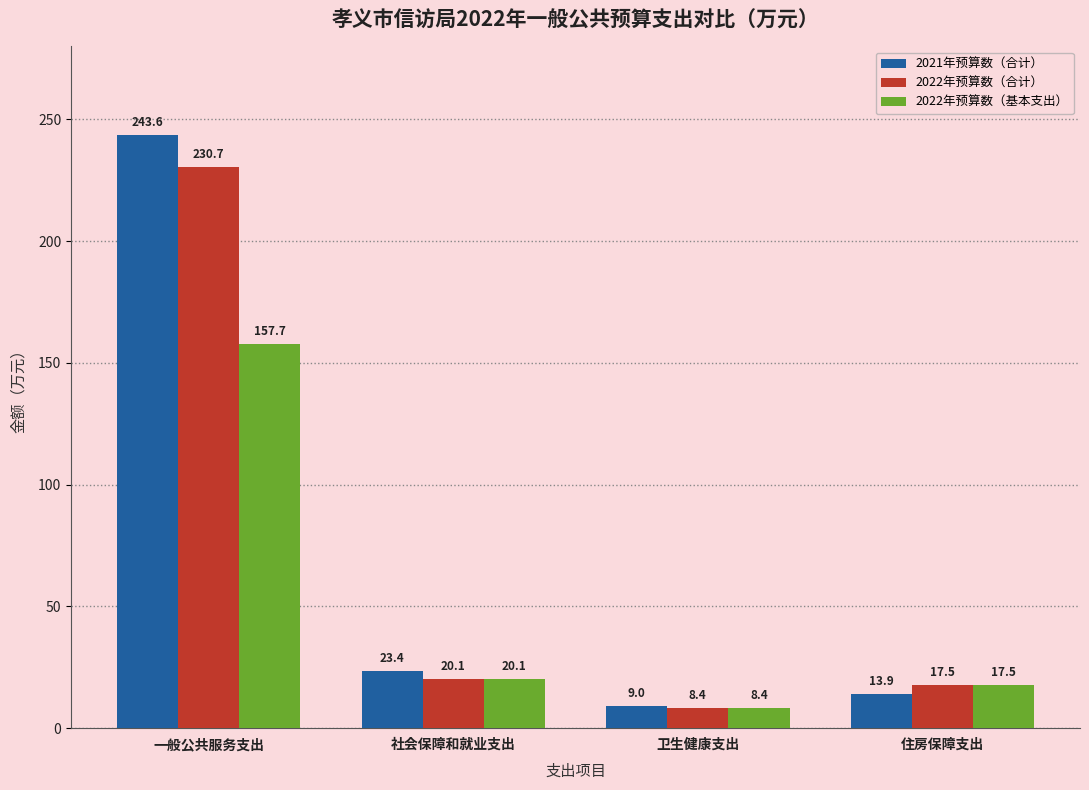

What is the difference between the 2022年预算数（基本支出） values at 社会保障和就业支出 and 住房保障支出?

2.5